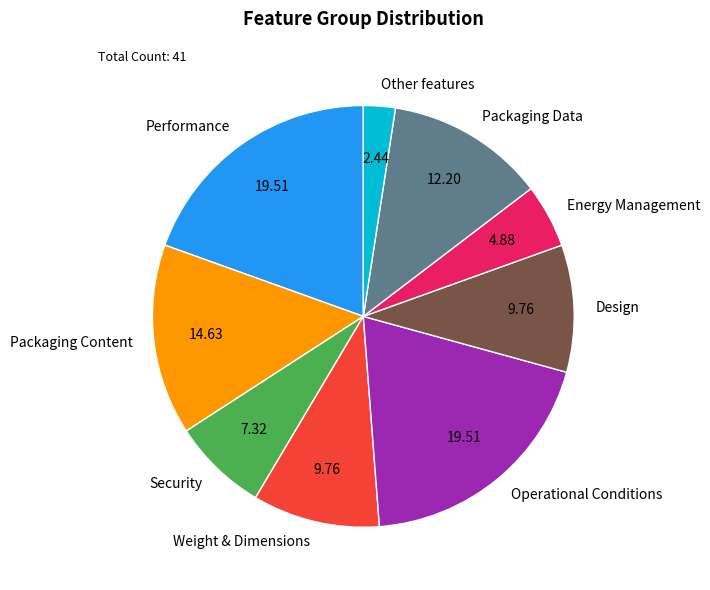

Do Energy Management and Performance together represent more than half of the pie?

No